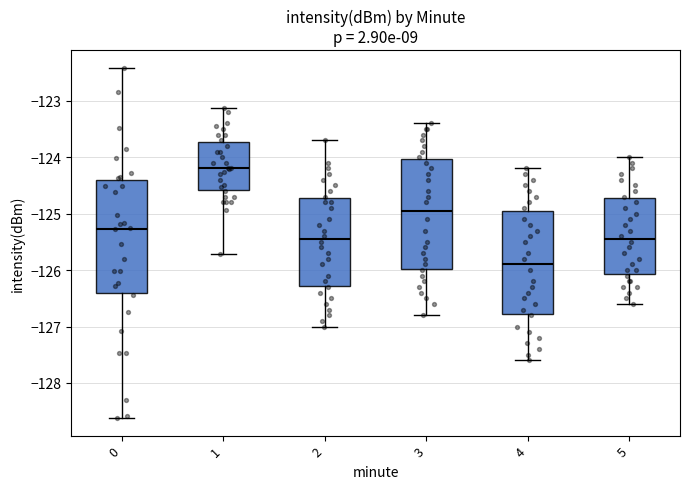

Where is the lower edge of the box at x = 1 on the y-axis? The values are not printed on the chart, so give them approximately, as read against the axis.

-124.6